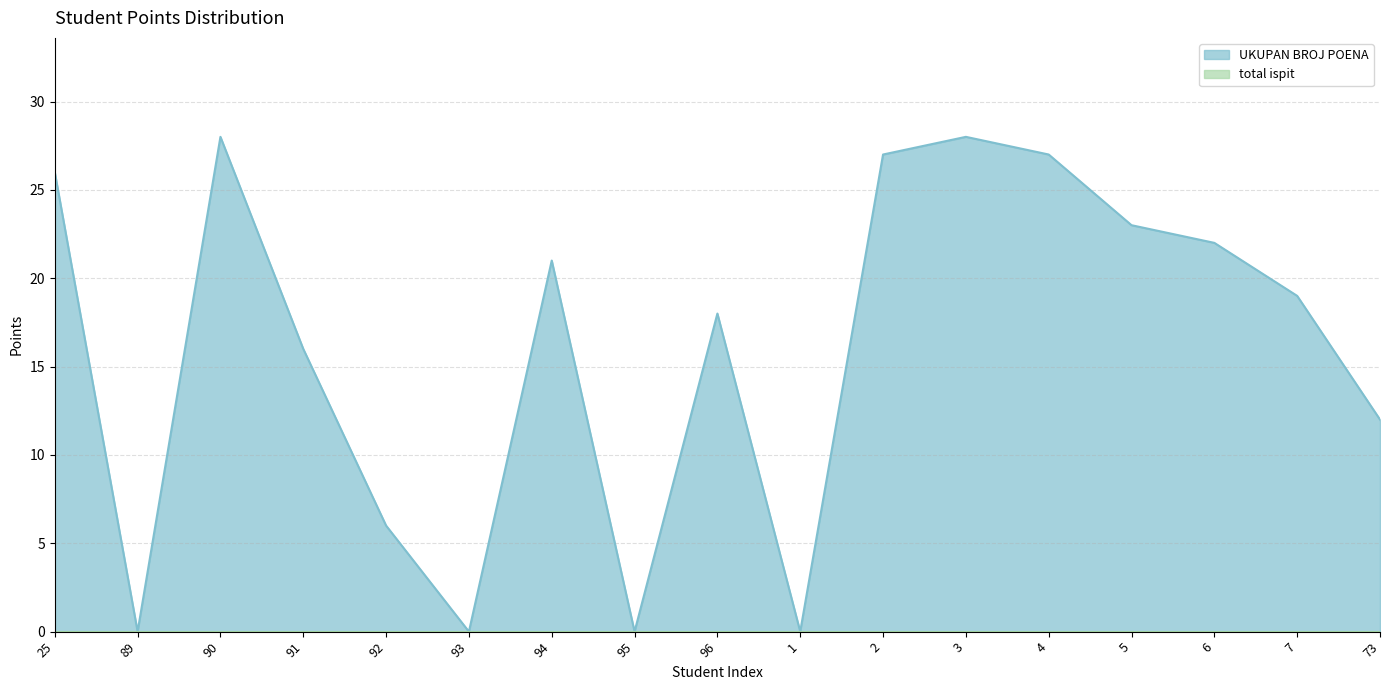

Where does the data first go above 19?

25